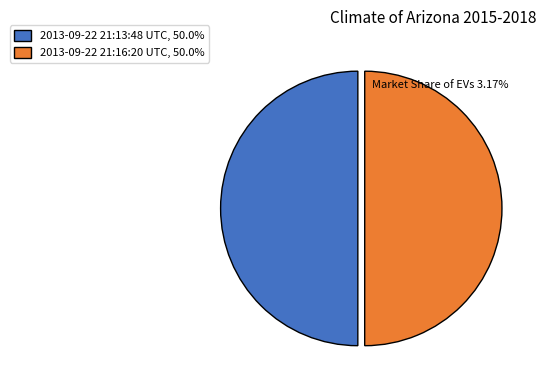

How many segments does this pie chart have?

2